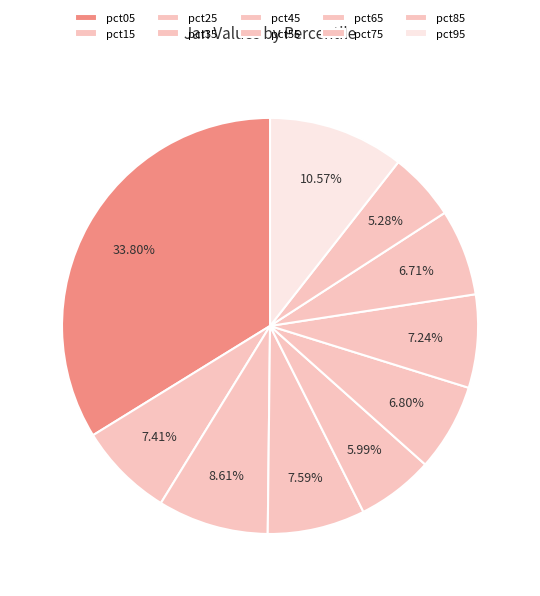

Is pct35 the majority of the pie?

No